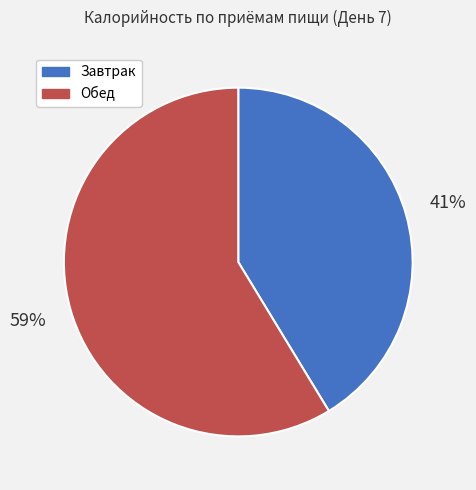

How many segments does this pie chart have?

2